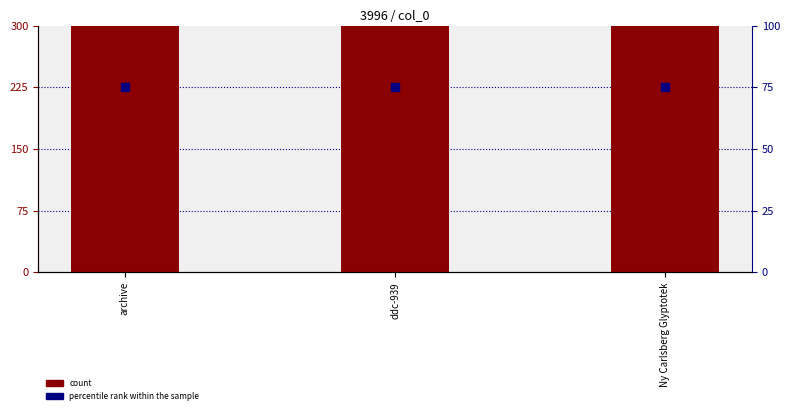

Which series contains the highest Y value?

count